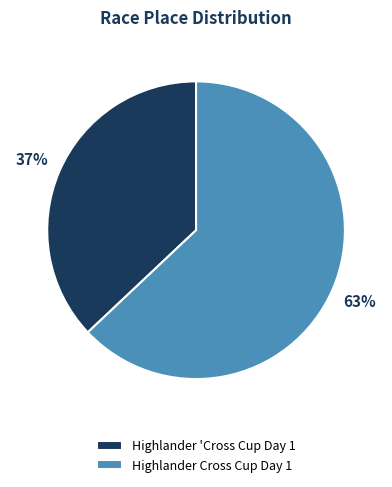

Is Highlander 'Cross Cup Day 1 the majority of the pie?

No